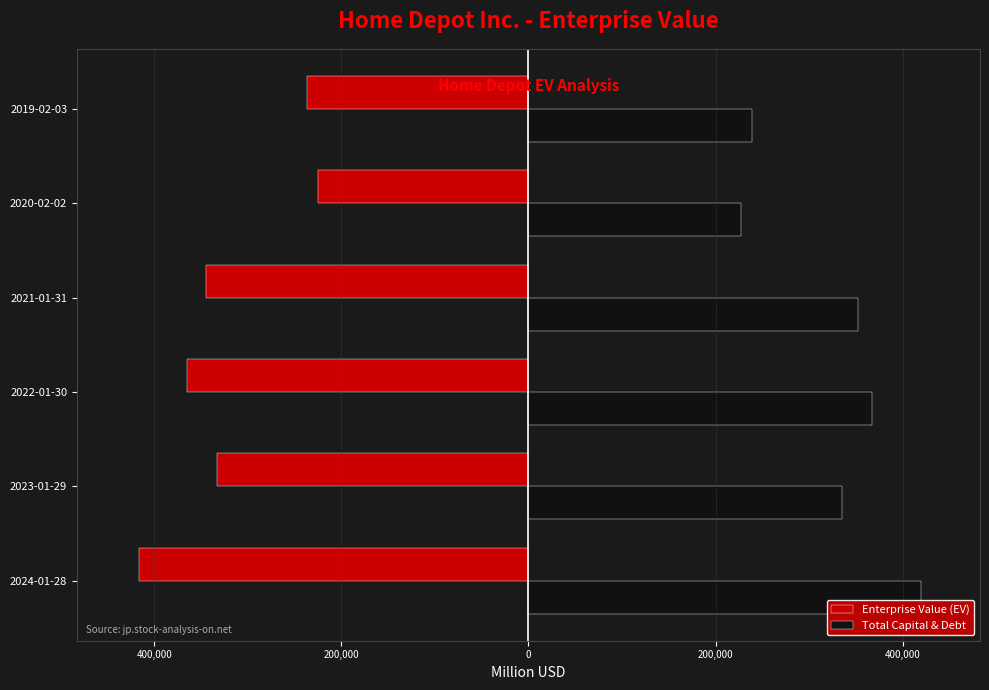

What is the sum of all Total Capital & Debt values?

1941264